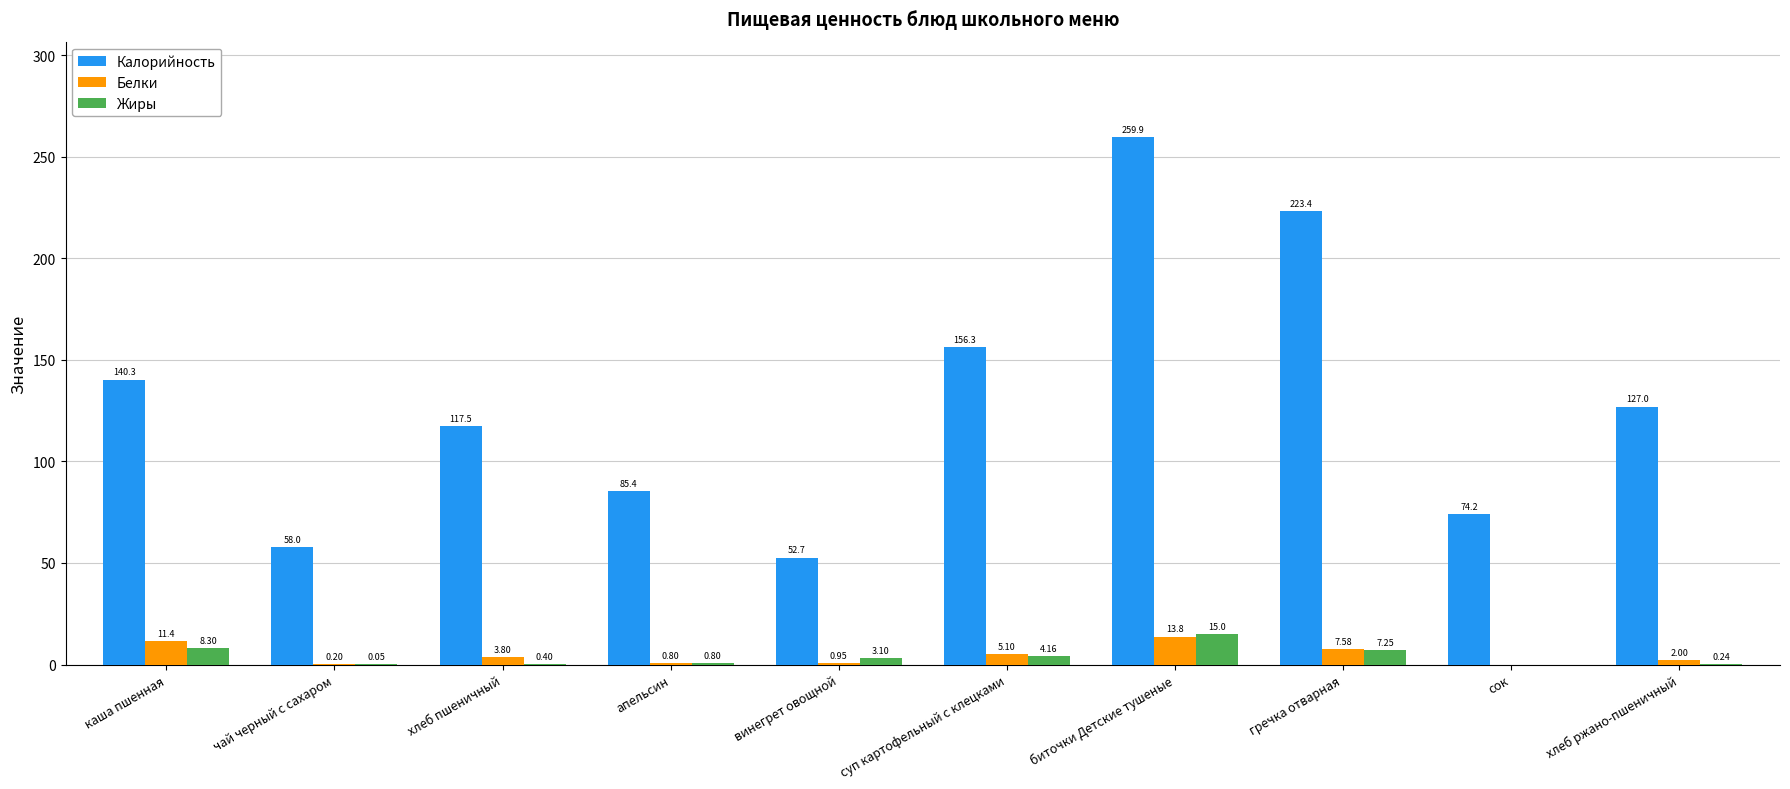

What is the sum of the Белки values at сок and апельсин?

0.8